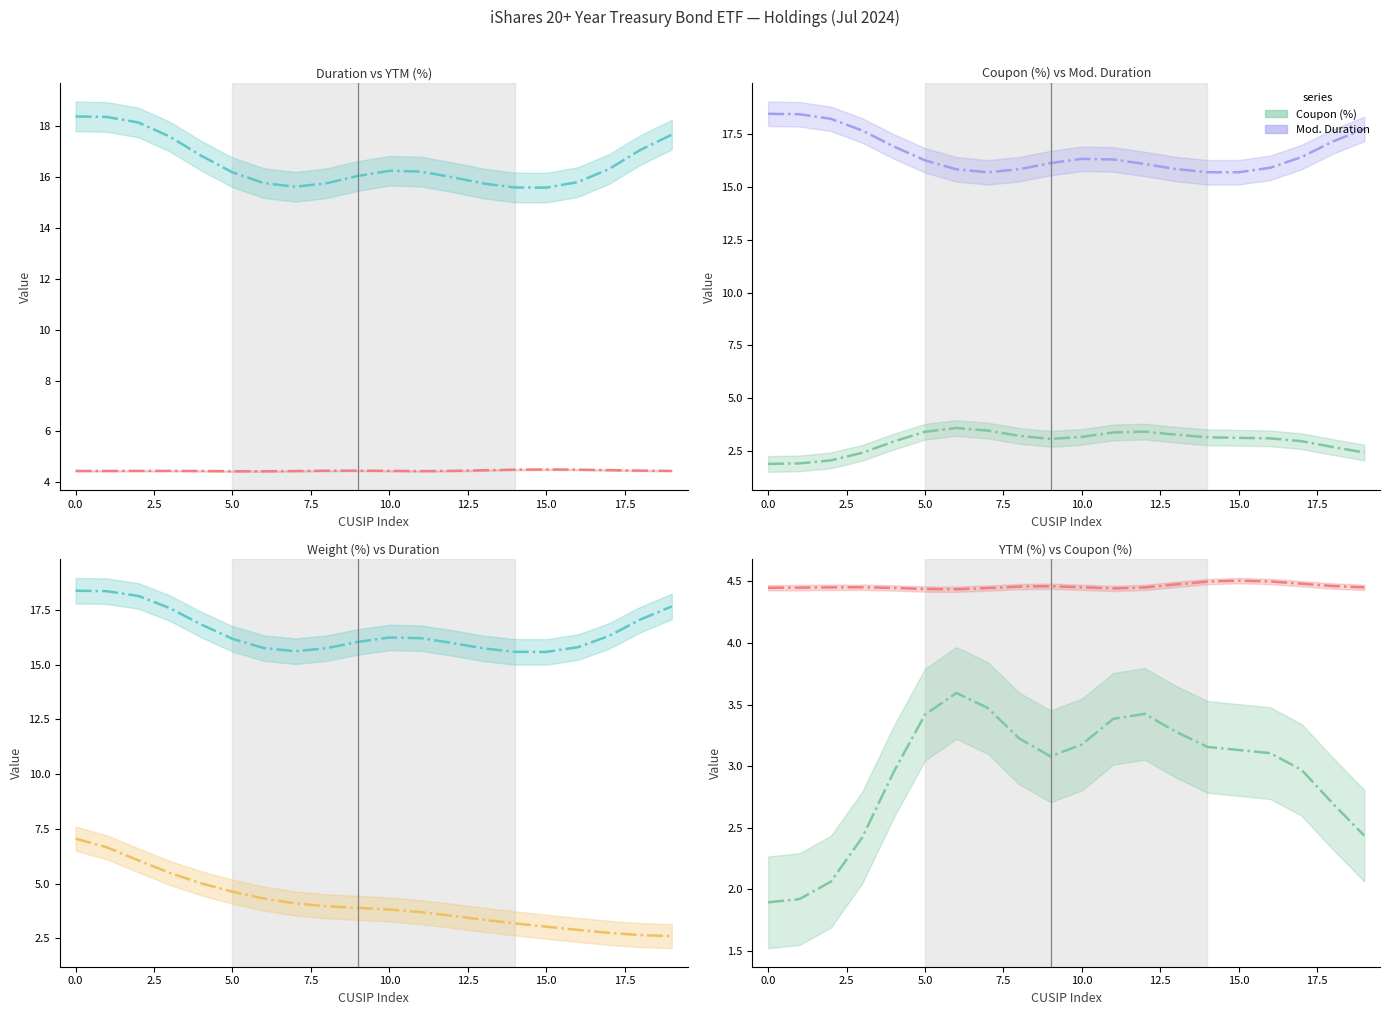

What is the sum of all Weight (%) values?

82.6